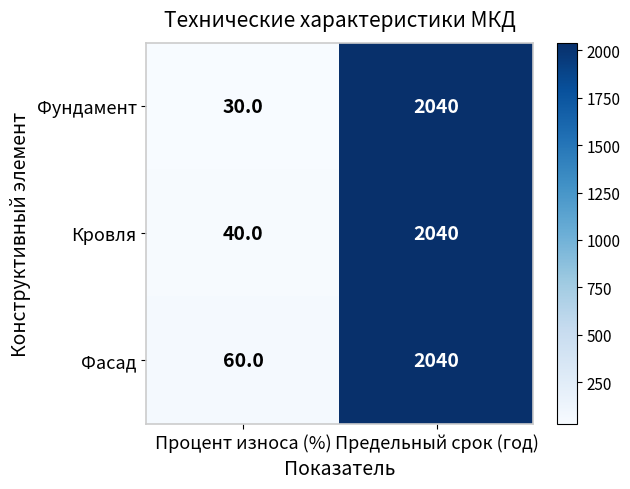

At Процент износа (%), list the series in order from largest to smallest.

Фасад, Кровля, Фундамент